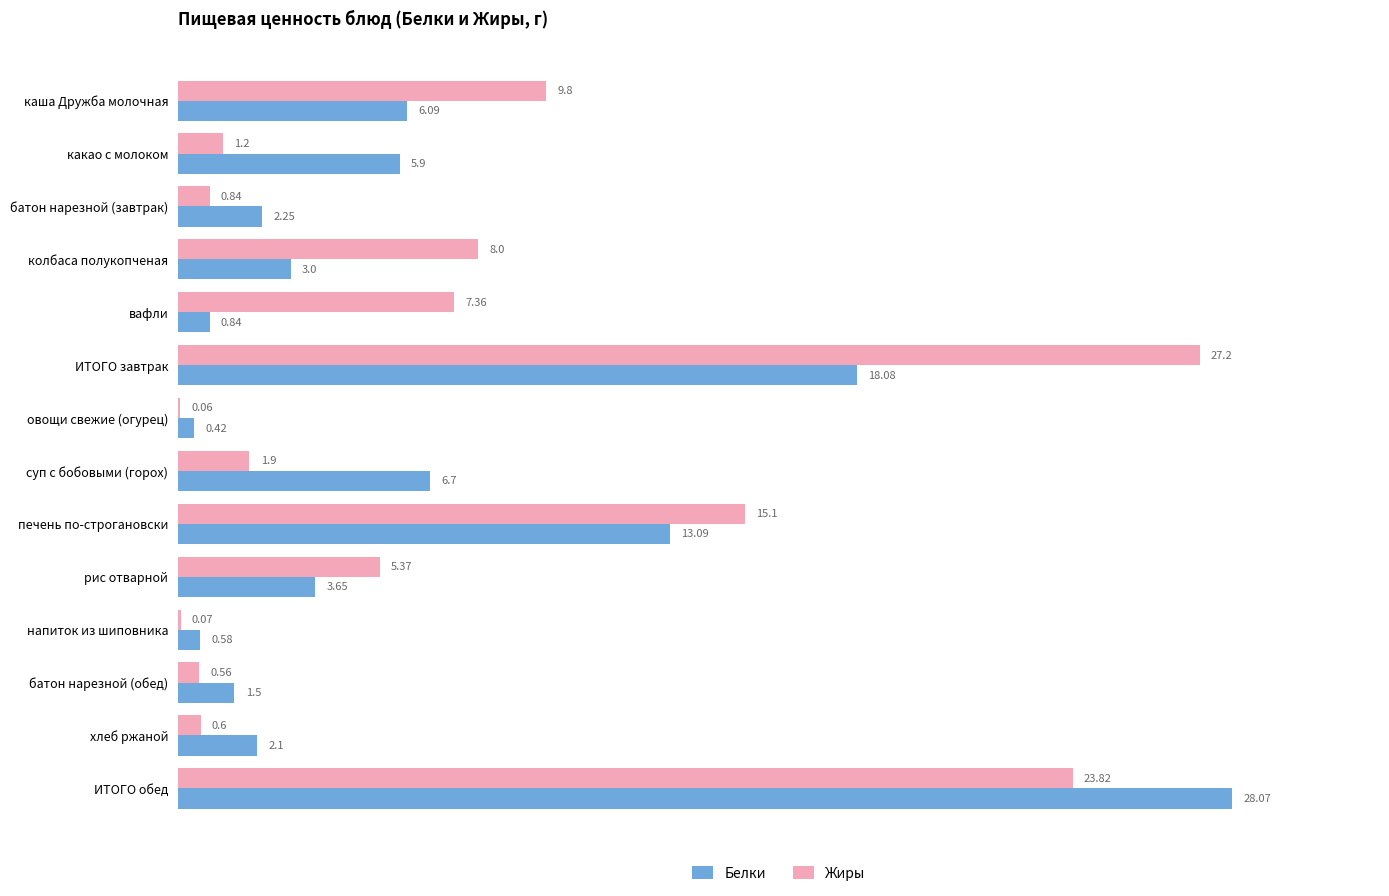

At which category is the sum across all series the highest?

ИТОГО обед